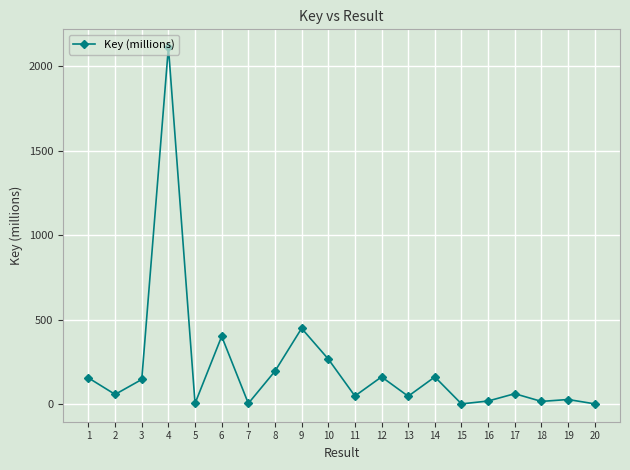

What is the difference between the values at 12 and 2?

103.8